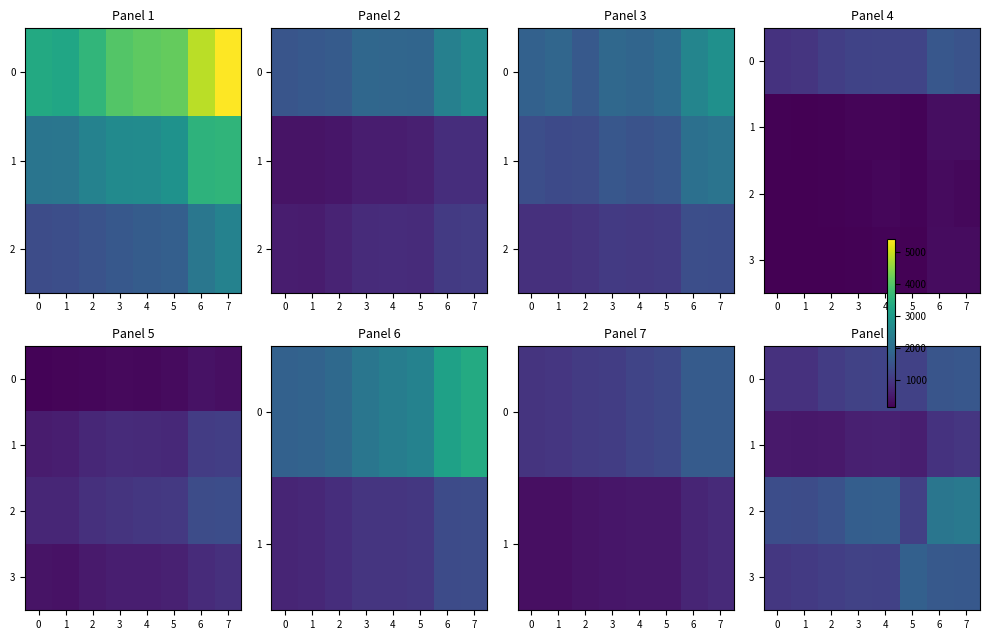

What is the total value across all series at 6?

6239